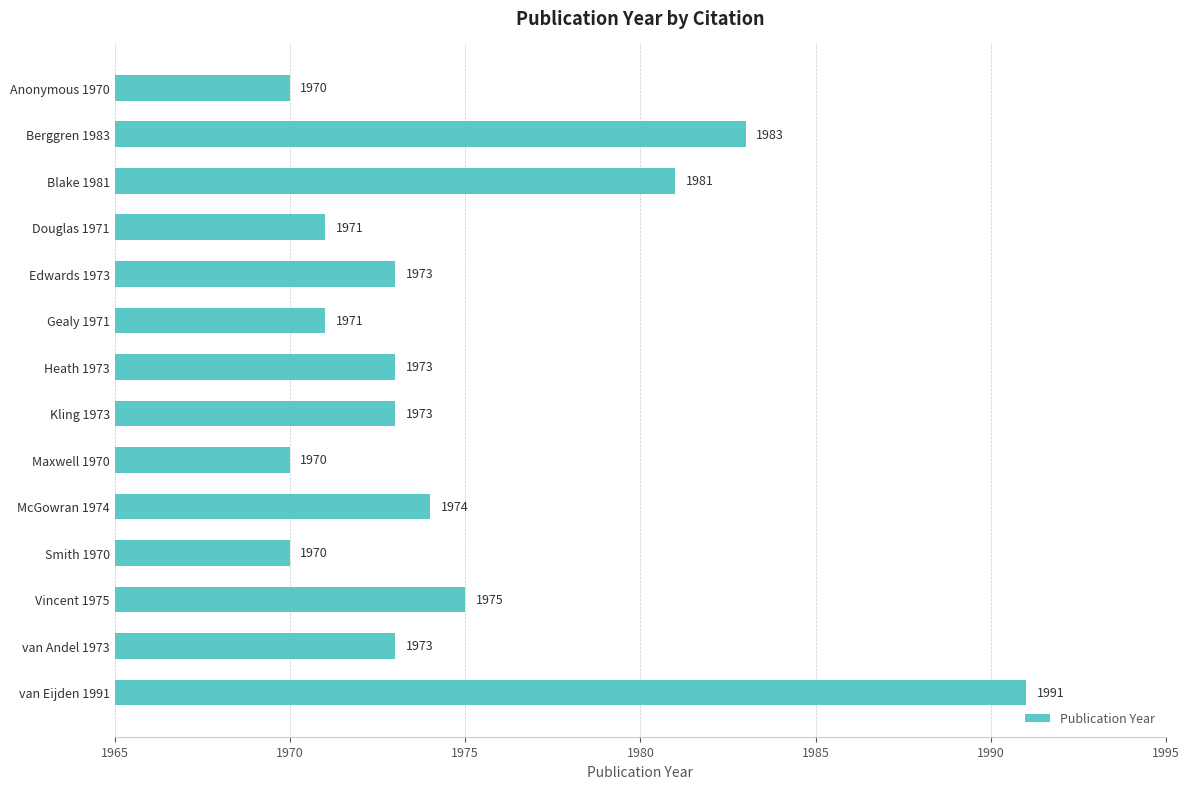

Which has a higher value, Heath 1973 or Smith 1970?

Heath 1973